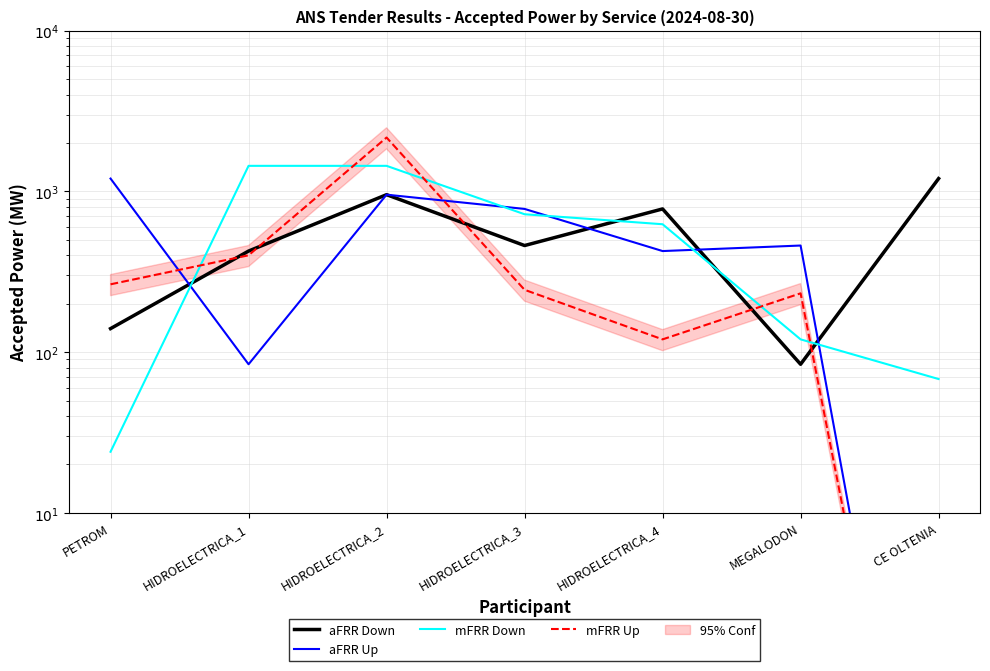

At which category does aFRR Up reach its first local valley?

HIDROELECTRICA_1